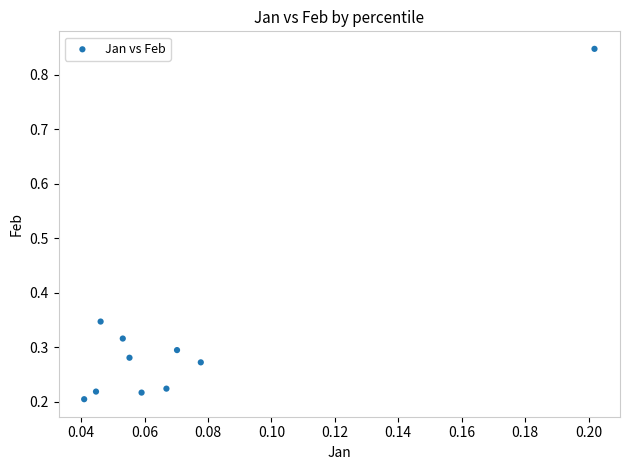

What is the range of Y values (max minus min)?

0.6